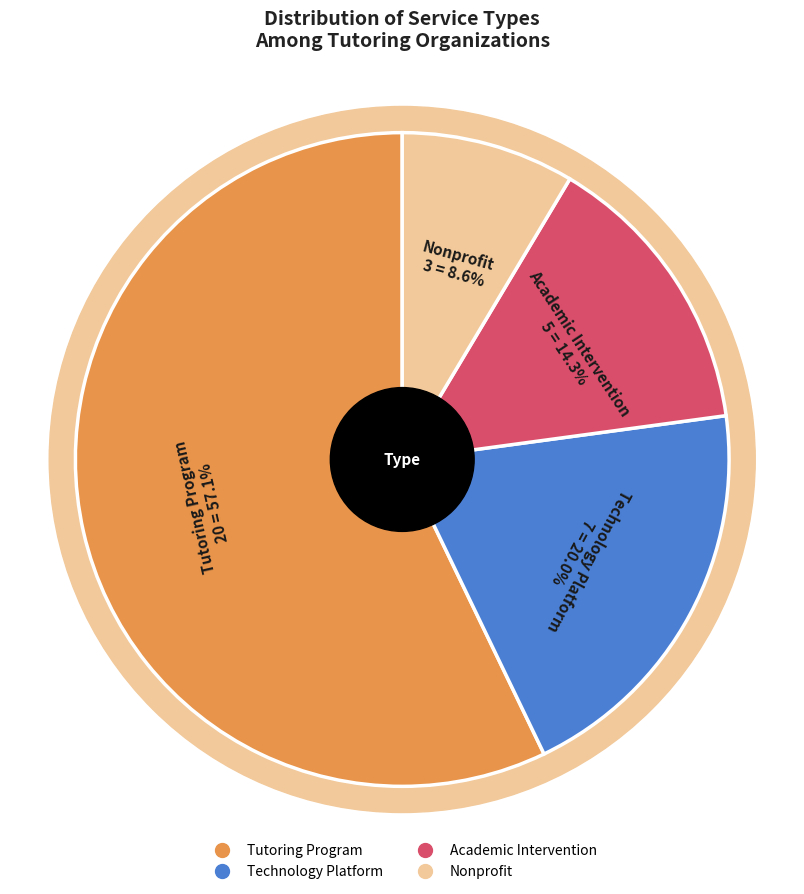

What percentage do Academic Intervention and Nonprofit together represent?

22.9%